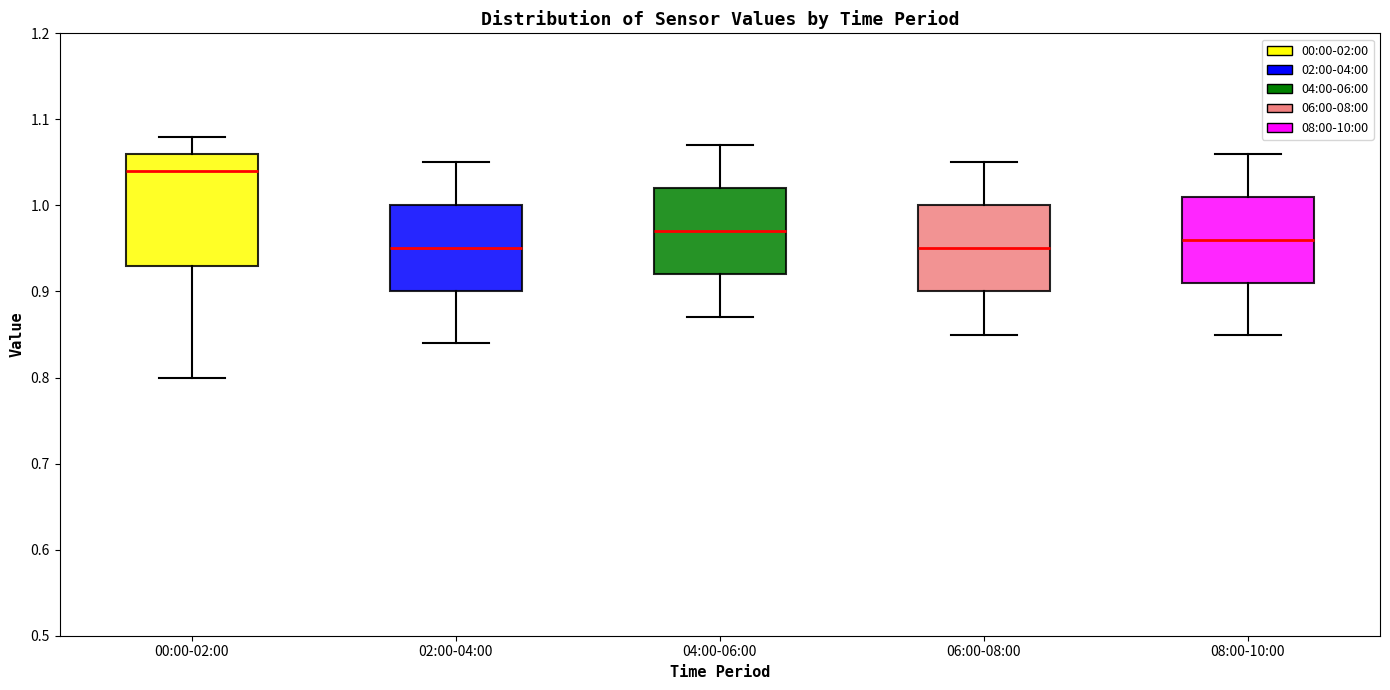

Comparing the boxes themselves (not the whiskers), which one is the tallest?

00:00-02:00